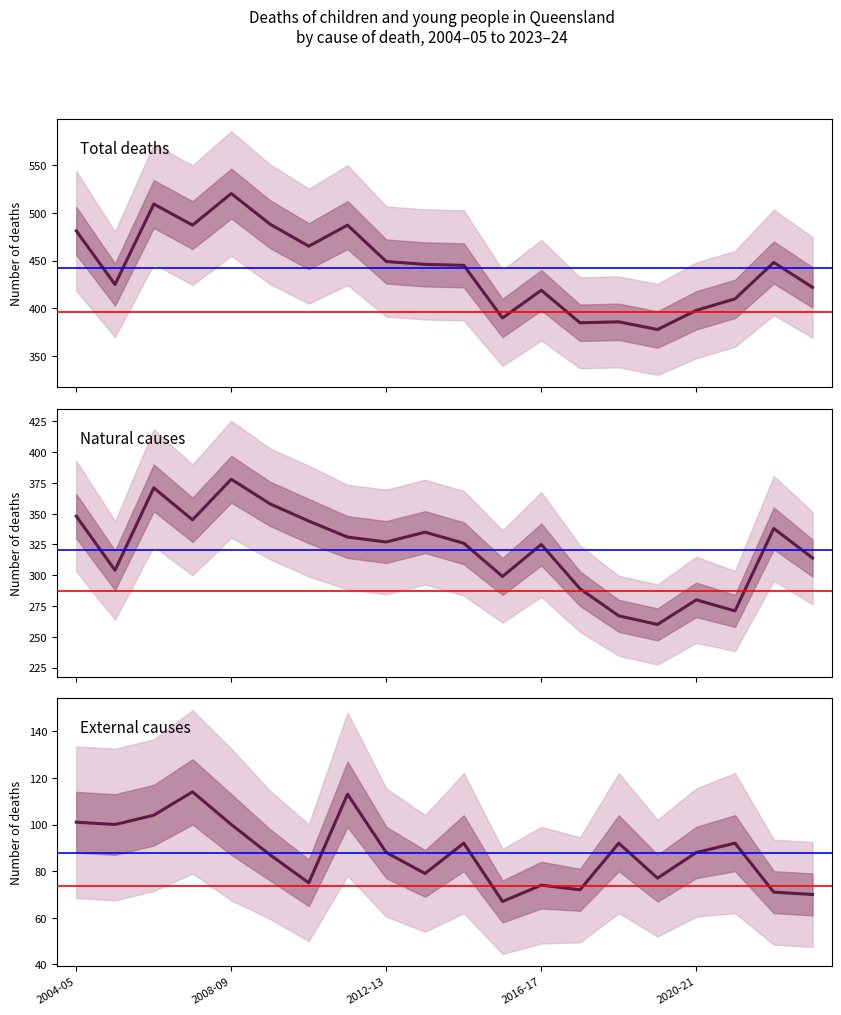

Count the number of data series in this chart.

3